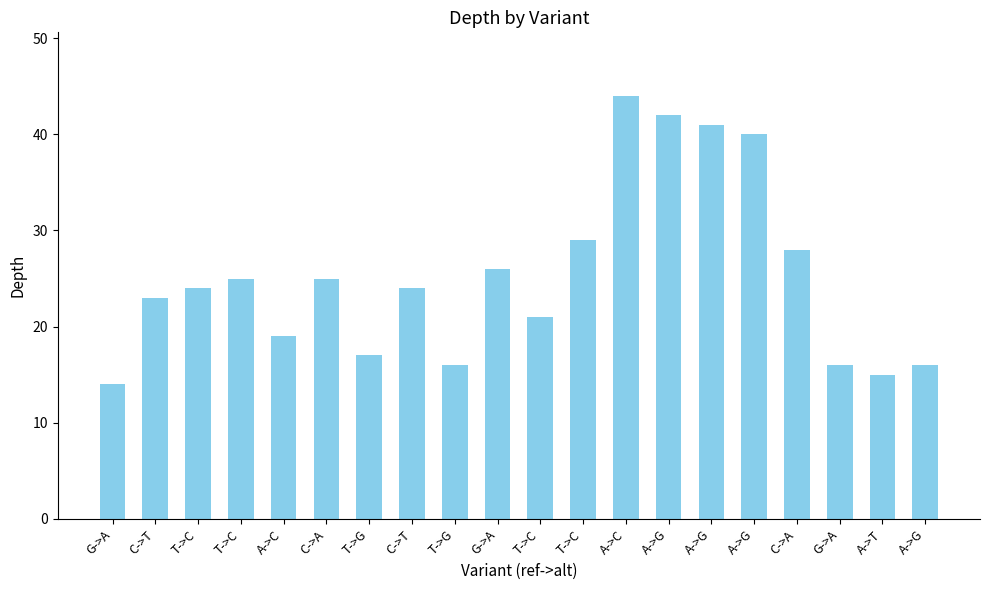

Which category has the highest value across all series?

A->C